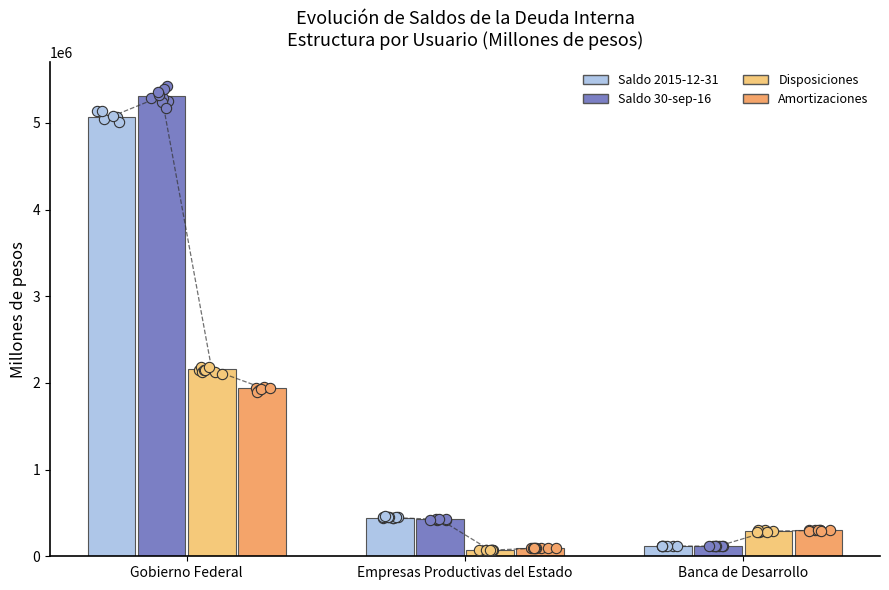

What are all the series names shown in the legend?

Saldo 2015-12-31, Saldo 30-sep-16, Disposiciones, Amortizaciones